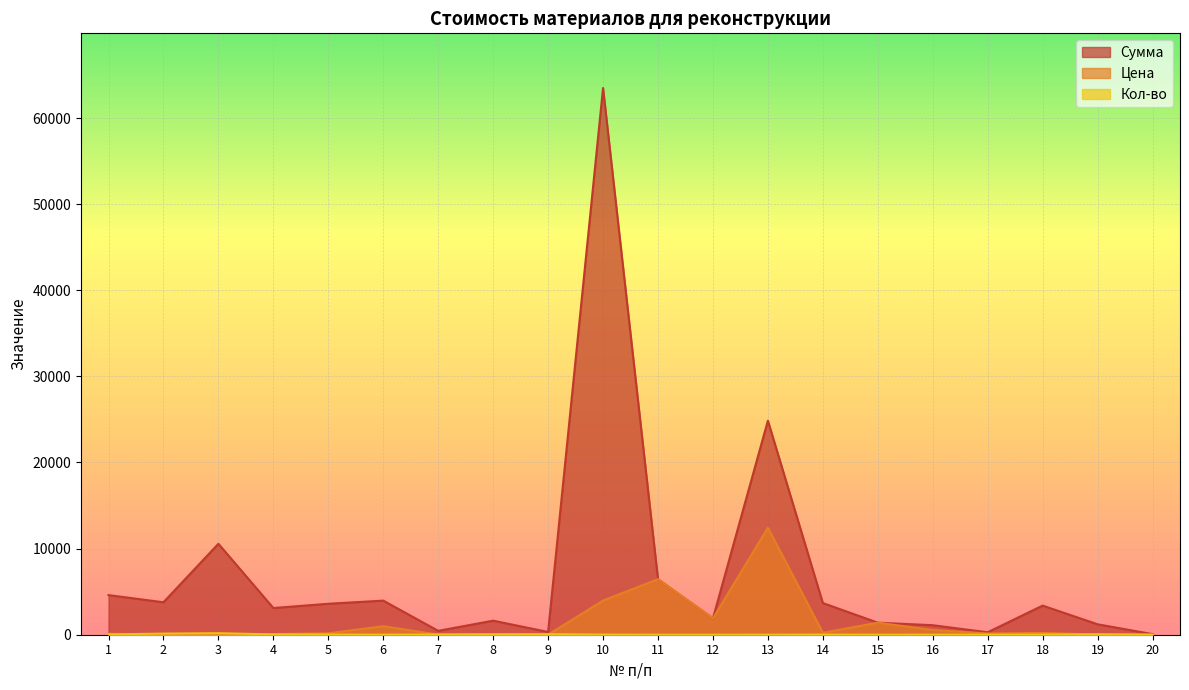

Between 3 and 13, which series saw the biggest shift?

Сумма